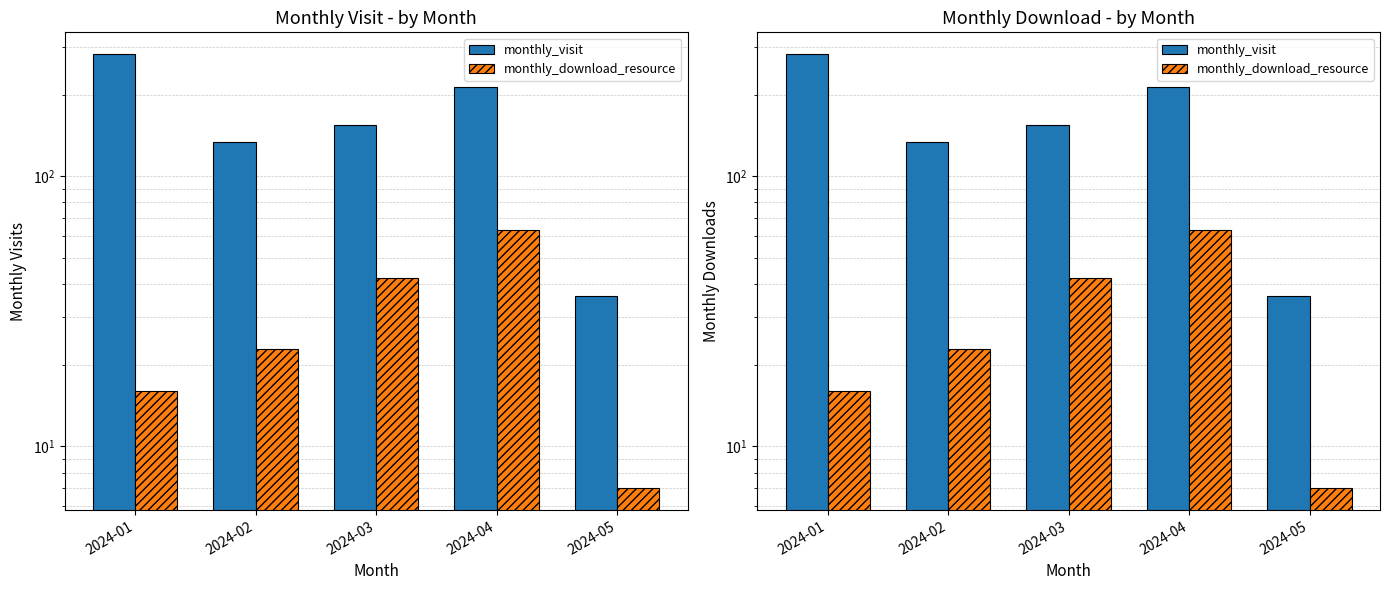

List the series in order of their peak value, lowest first.

monthly_download_resource, monthly_visit